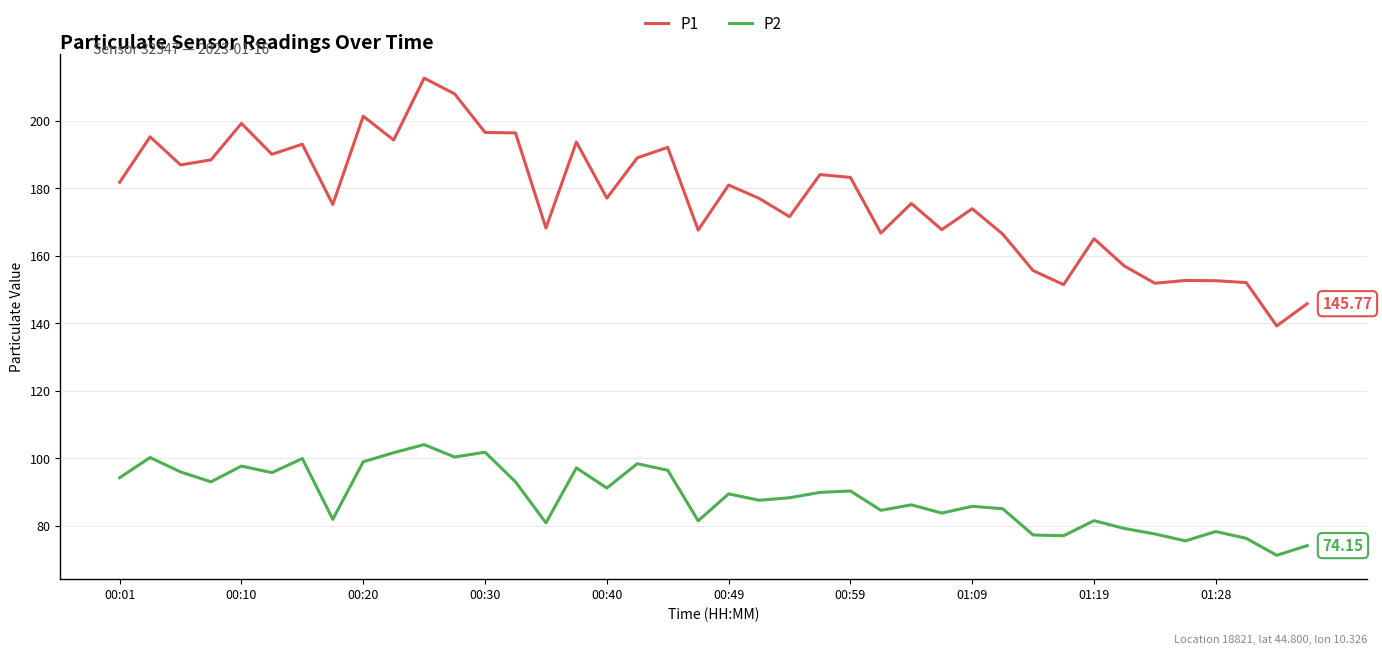

What is the maximum value for P1?

212.6